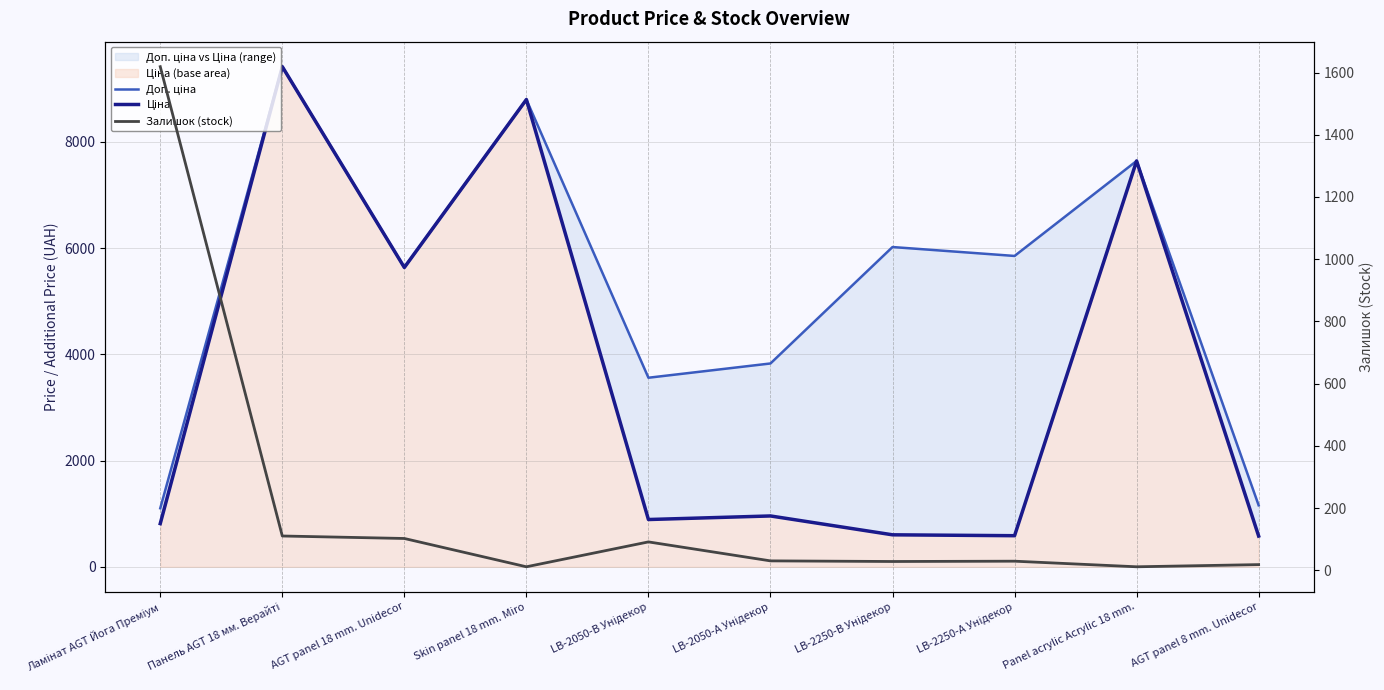

What is the sum of the Залишок (stock) values at Skin panel 18 mm. Miro and AGT panel 8 mm. Unidecor?

29.0